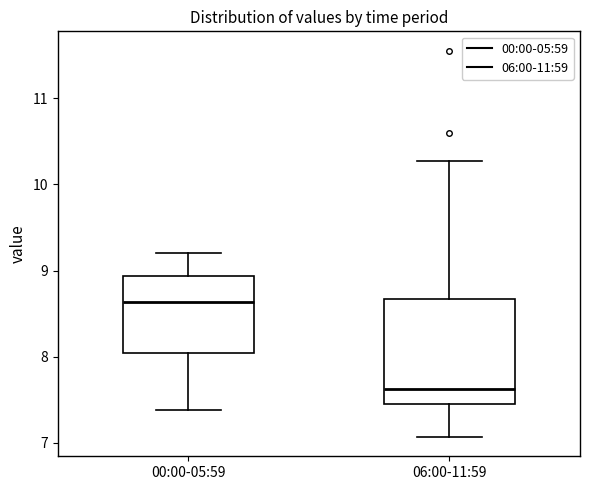

Which box's median line is the lowest?

06:00-11:59